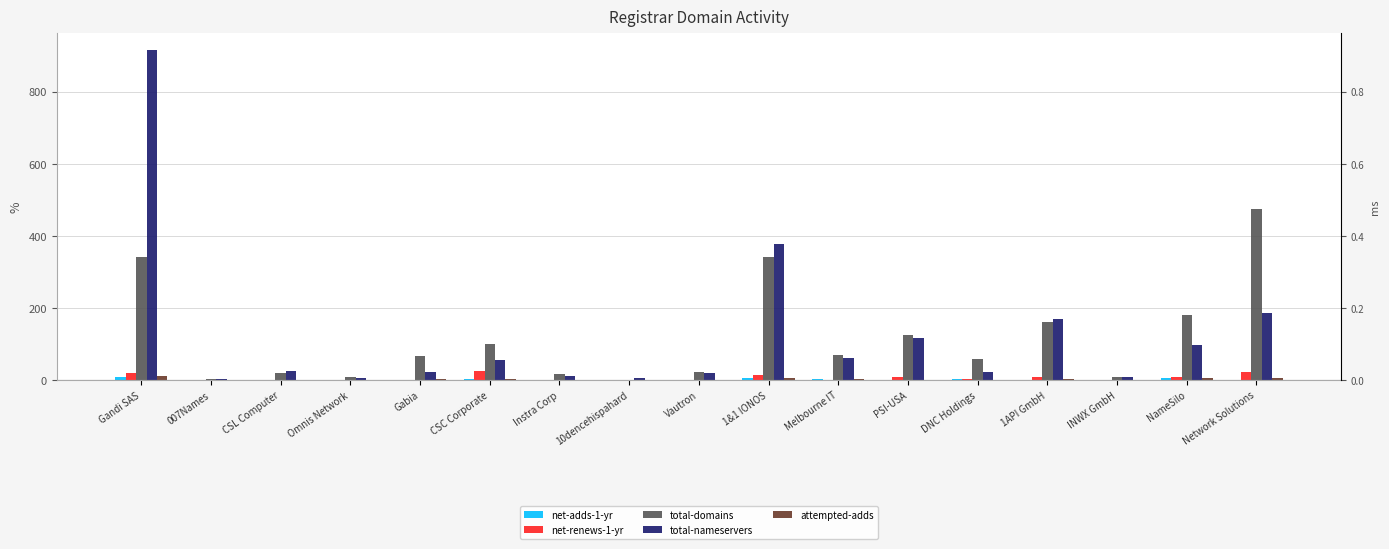

Is it true that total-domains equals 178 at CSC Corporate?

False